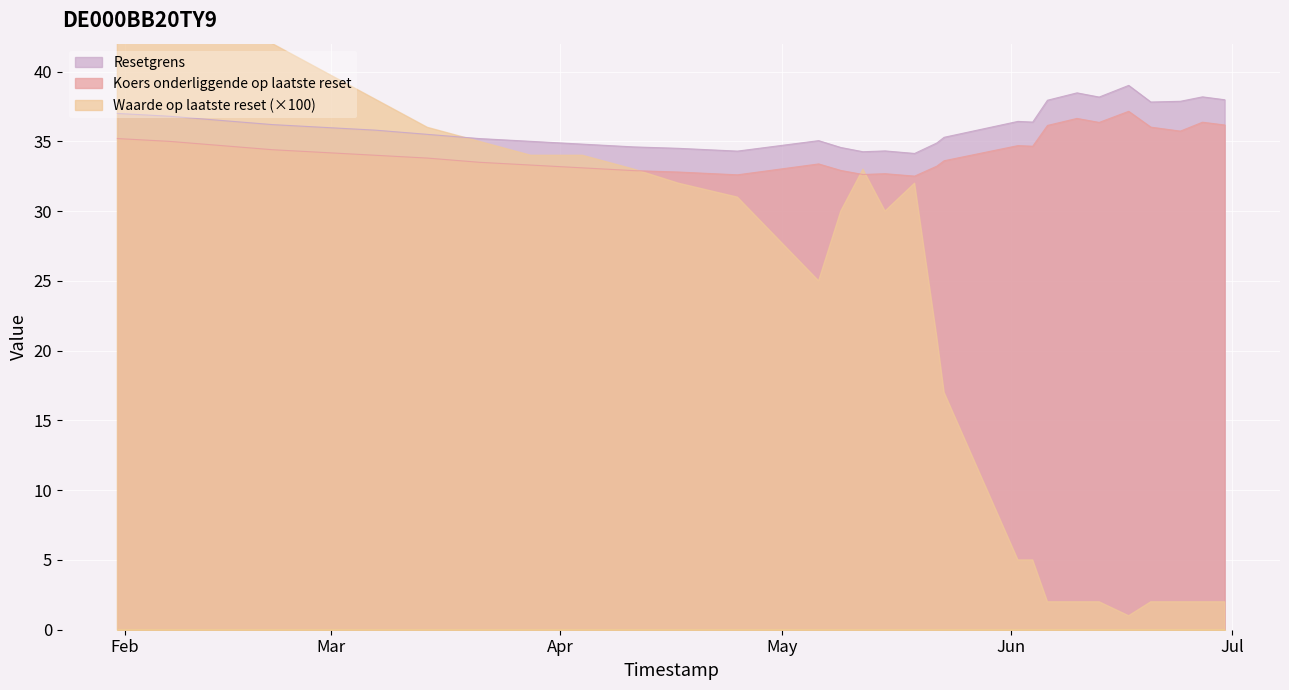

True or false: Resetgrens and Koers onderliggende op laatste reset cross at least once.

False